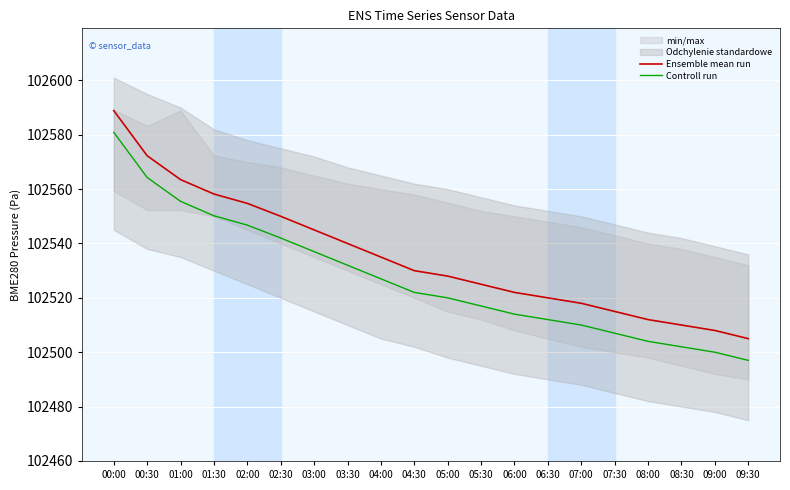

Is this an area chart (filled region under the line)?

No